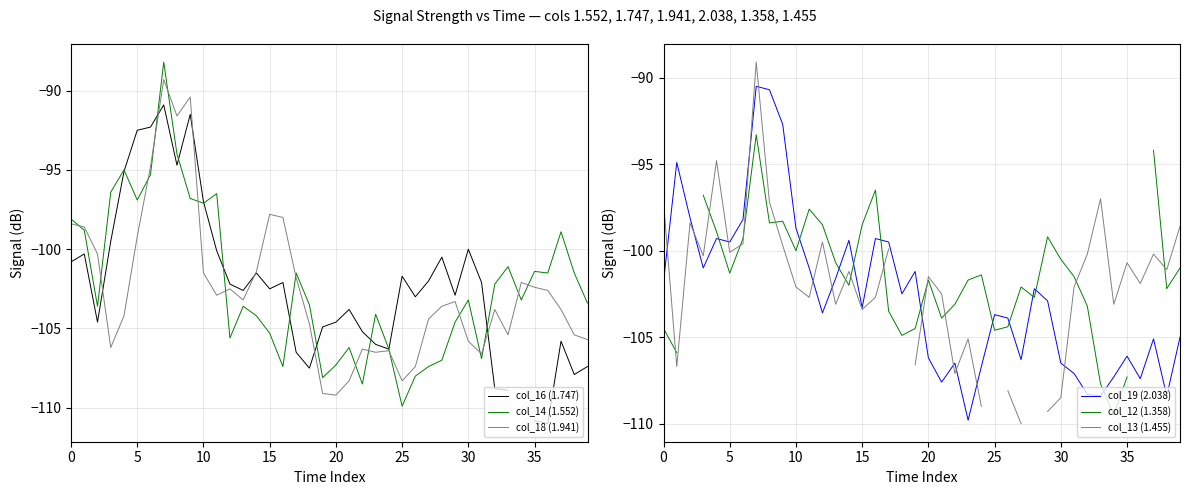

Does the chart display data point markers on the line(s)?

No